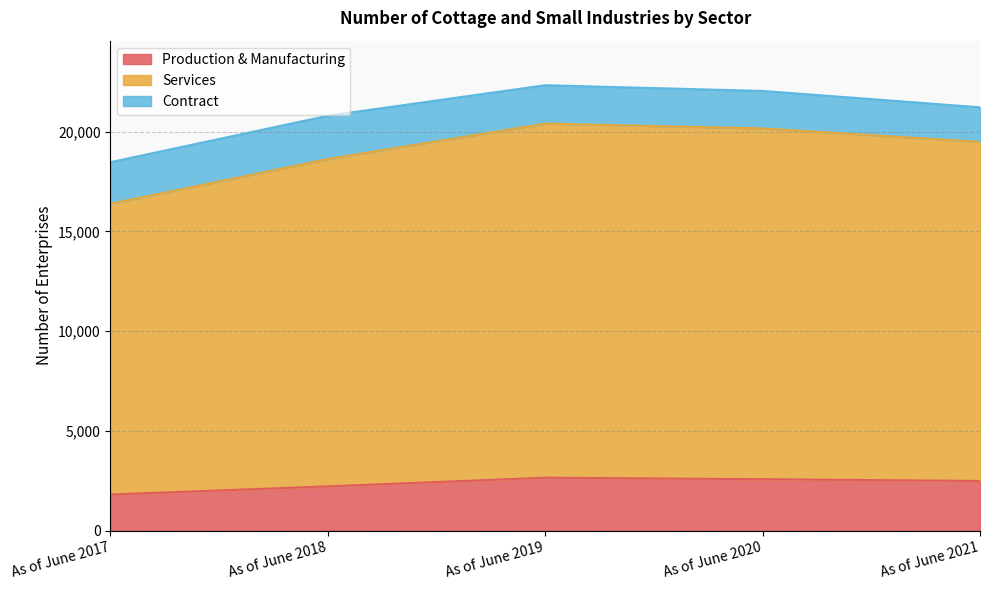

What is the maximum value for Production & Manufacturing?

2660